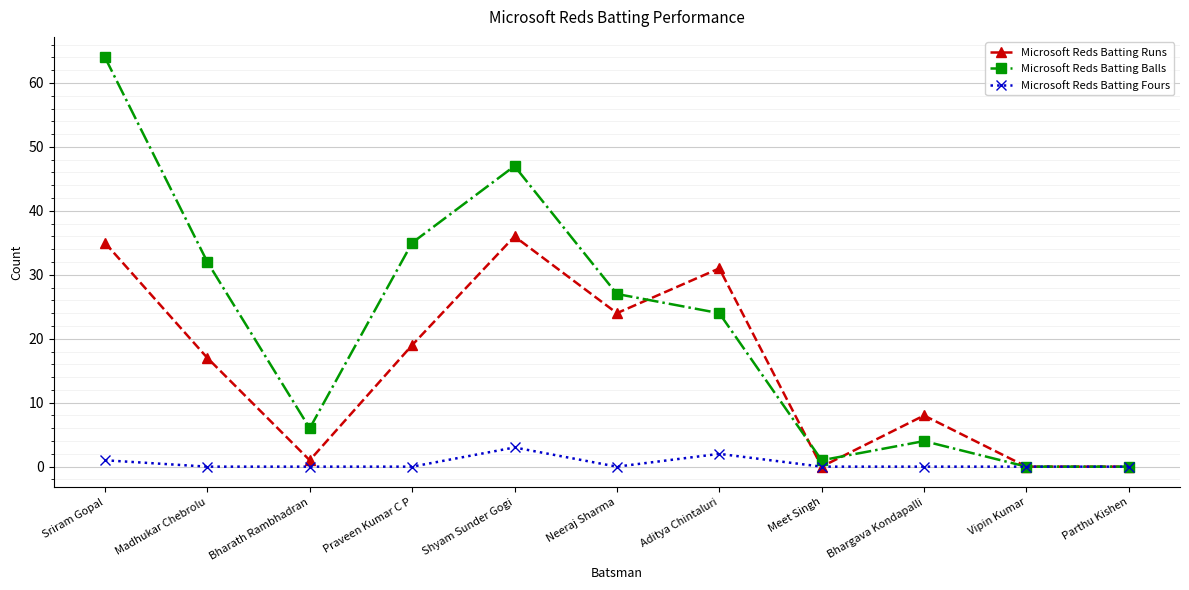

Reading left to right, transcribe all the data shown in this chart.

Microsoft Reds Batting Runs: 35	17	1	19	36	24	31	0	8	0	0
Microsoft Reds Batting Balls: 64	32	6	35	47	27	24	1	4	0	0
Microsoft Reds Batting Fours: 1	0	0	0	3	0	2	0	0	0	0